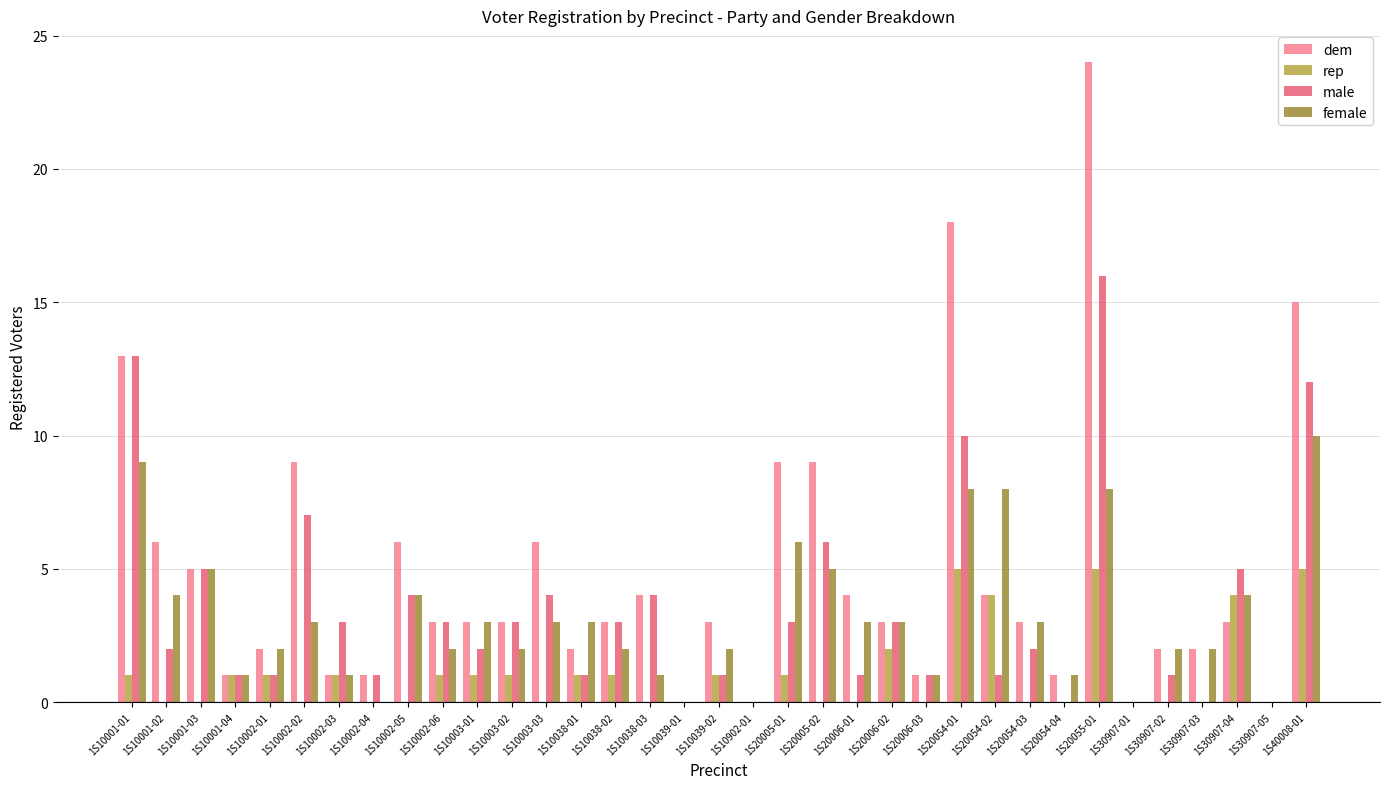

What is the difference between the maximum and minimum values in the male series?

16